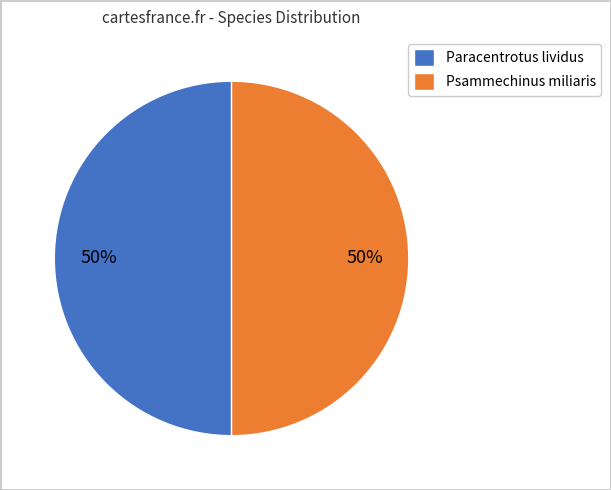

To the nearest percent, what percentage of the pie is Paracentrotus lividus?

50%